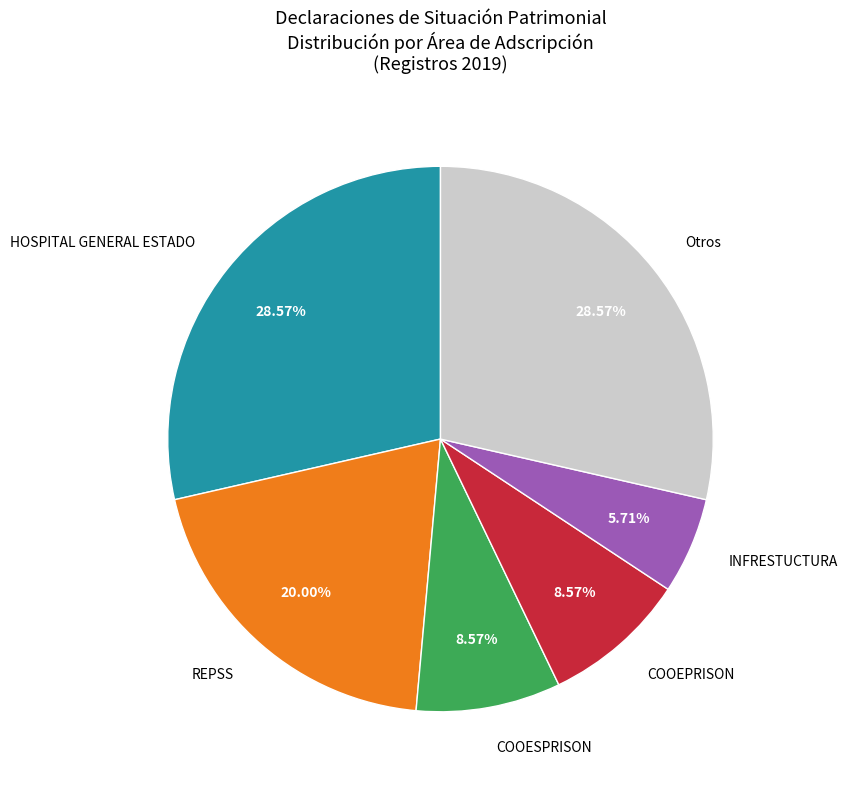

Is the sum of HOSPITAL GENERAL ESTADO and COOEPRISON greater than half?

No